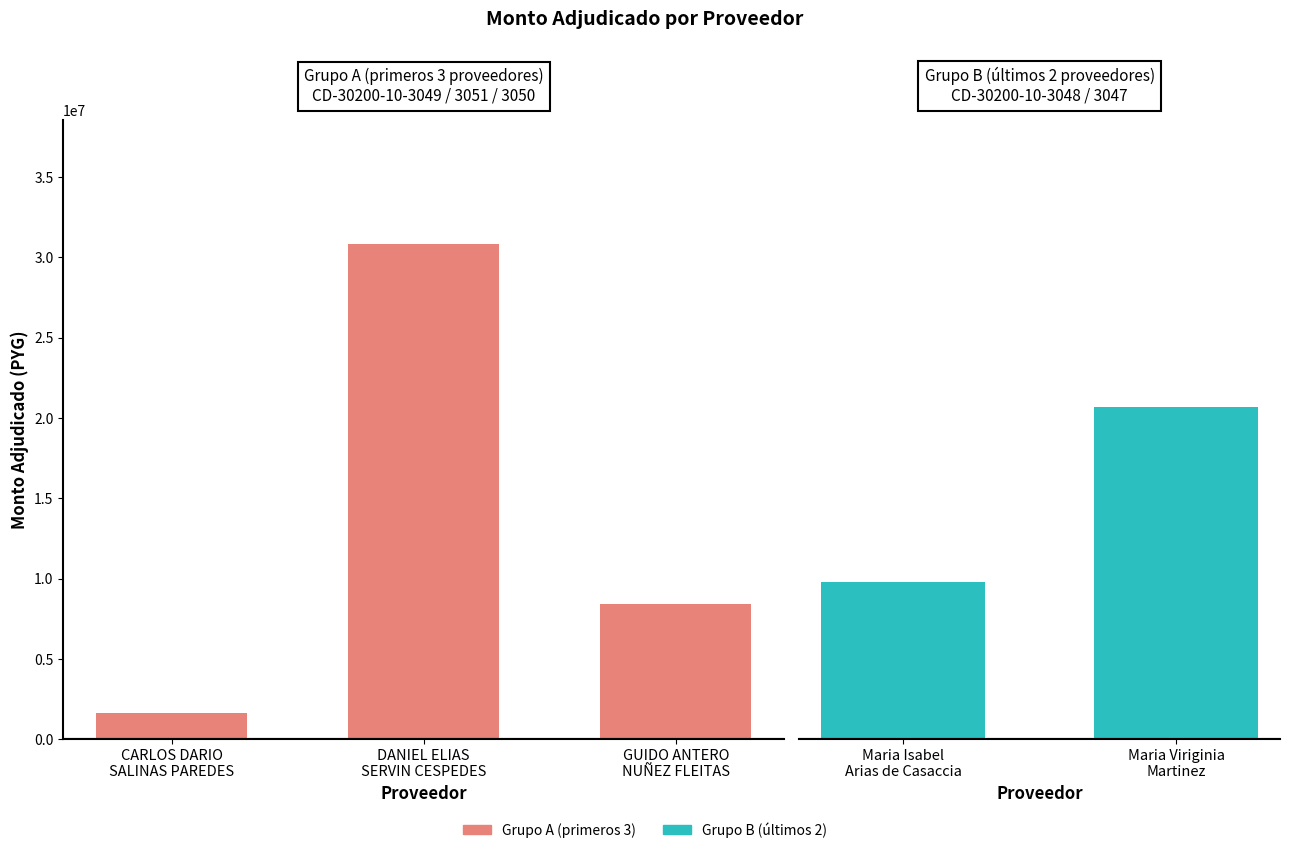

Reading left to right, transcribe all the data shown in this chart.

CARLOS DARIO
SALINAS PAREDES=1657500	DANIEL ELIAS
SERVIN CESPEDES=30821400	GUIDO ANTERO
NUÑEZ FLEITAS=8414550	Maria Isabel
Arias de Casaccia=9800000	Maria Viriginia
Martinez=20669060